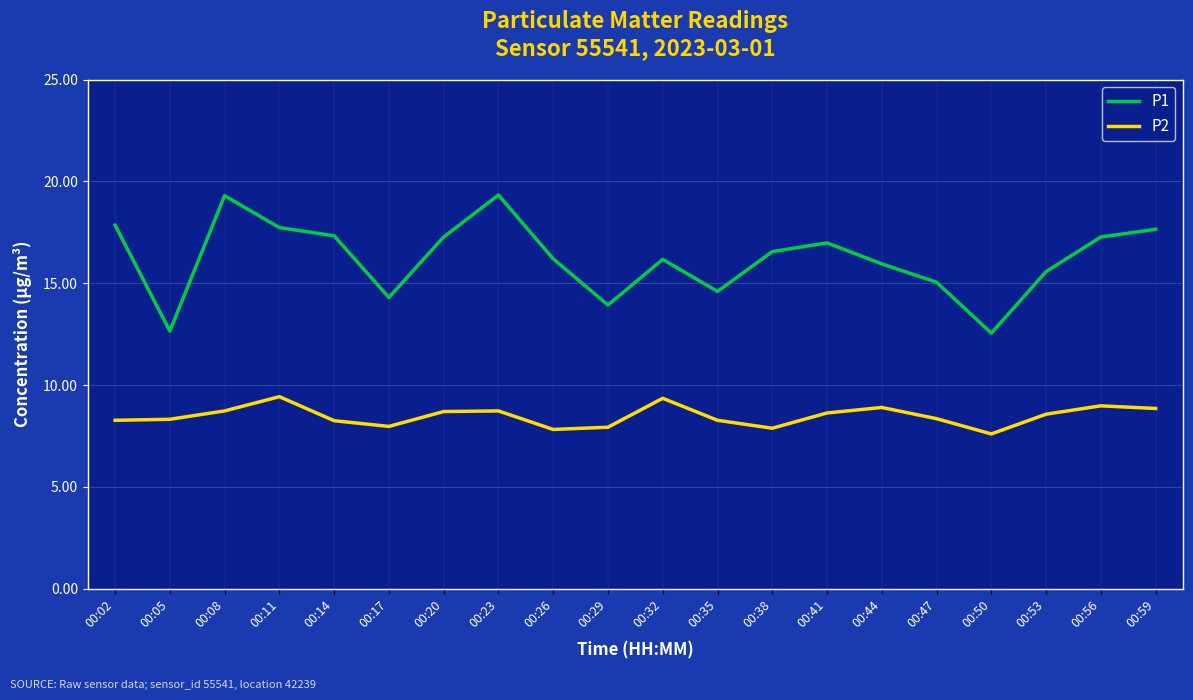

Is it true that P2 equals 8.3 at 00:47?

True